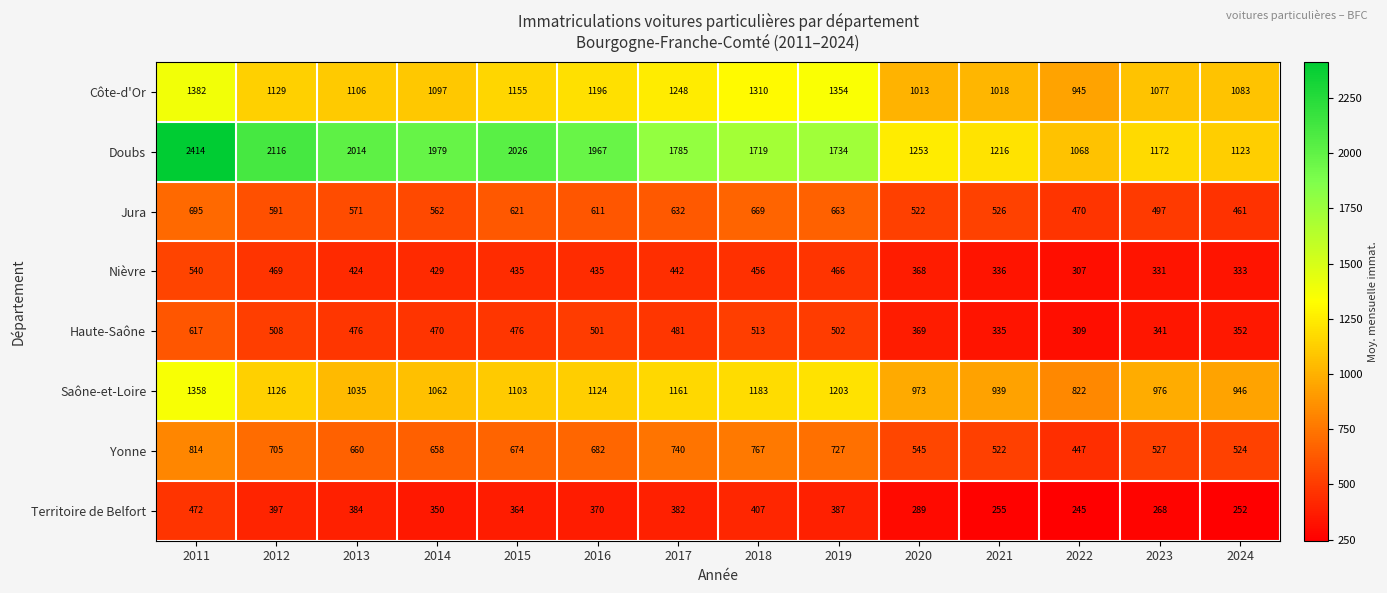

What is the total value across all series at 2023?

5189